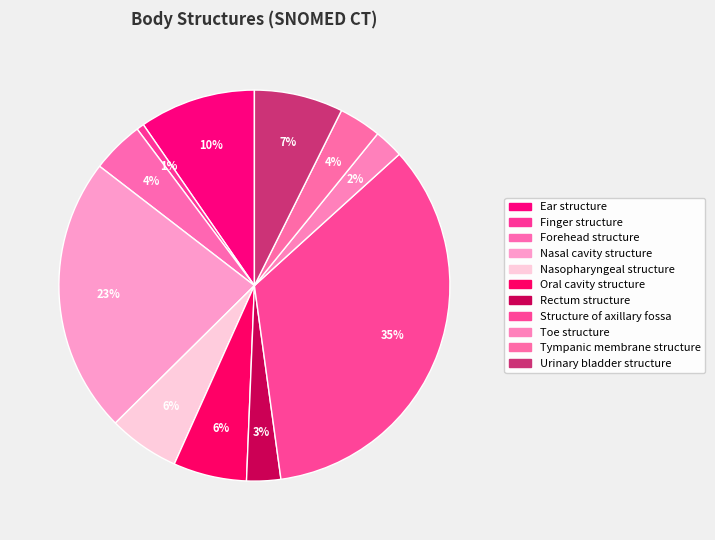

What percentage is the Ear structure slice, to the nearest percent?

10%